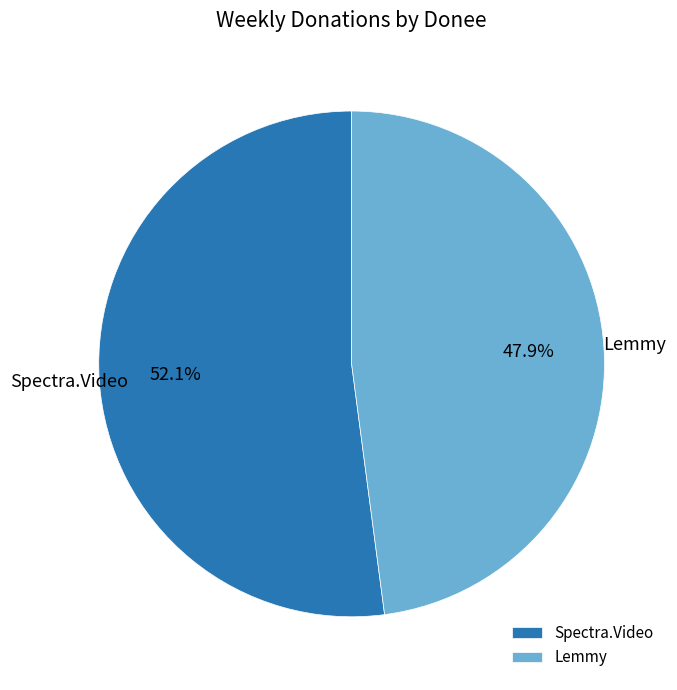

To the nearest percent, what is the difference between the Lemmy and Spectra.Video slice percentages?

4%